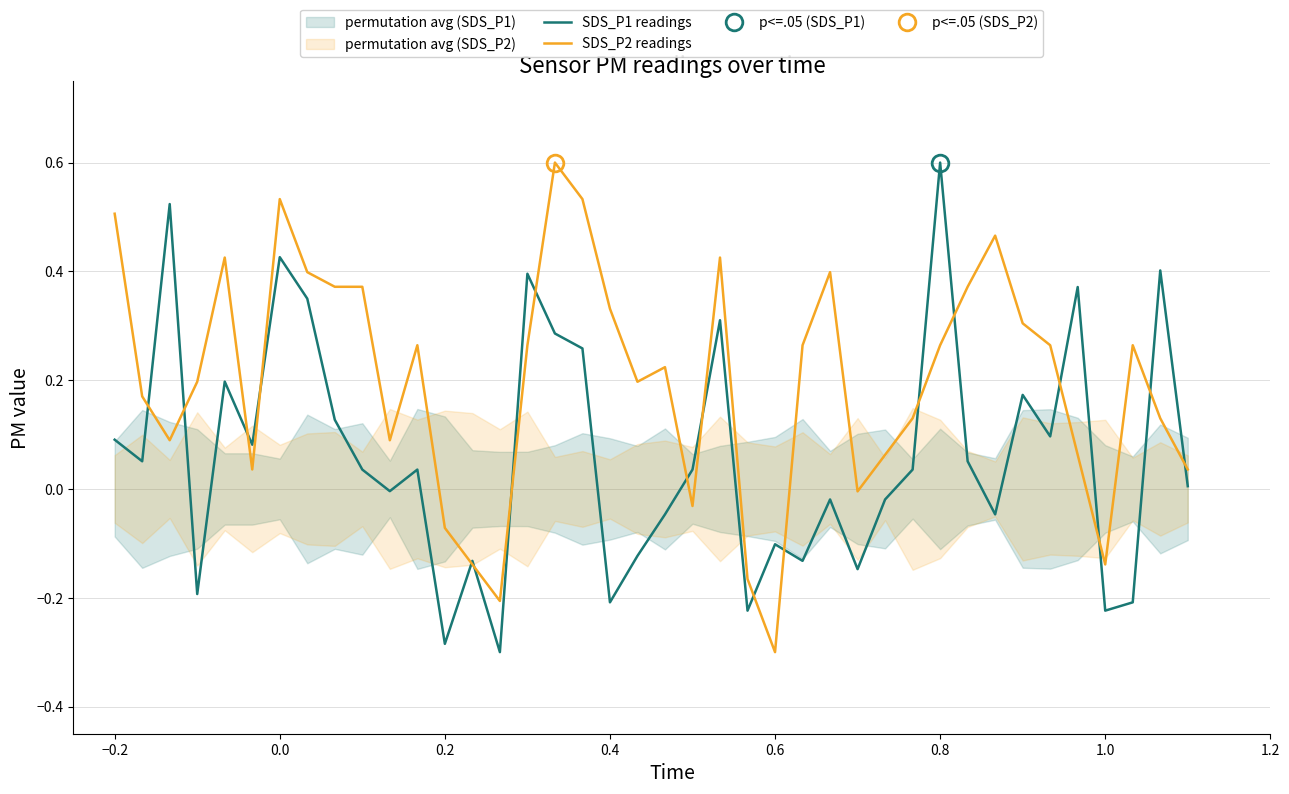

What is the highest value of the SDS_P1 readings series?

0.6